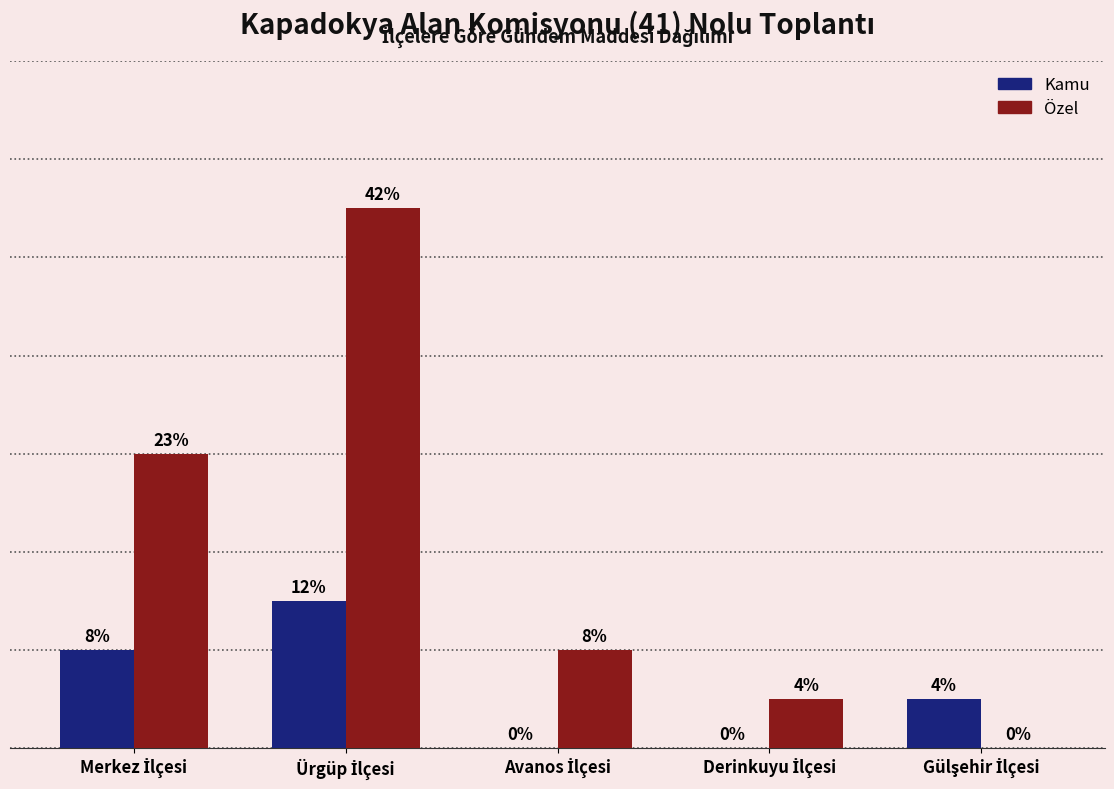

Are the bars horizontal?

No